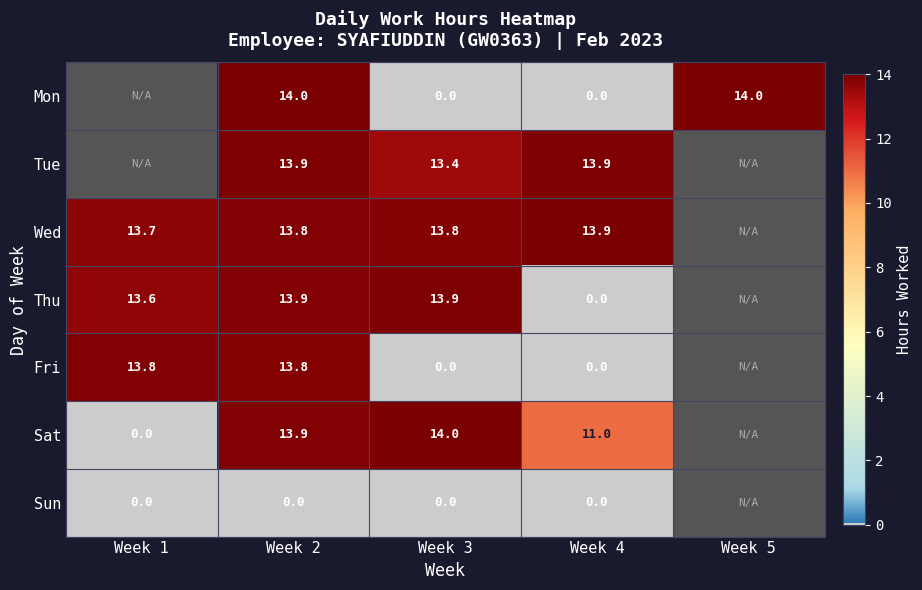

At which label is Fri closest to 6?

Week 3